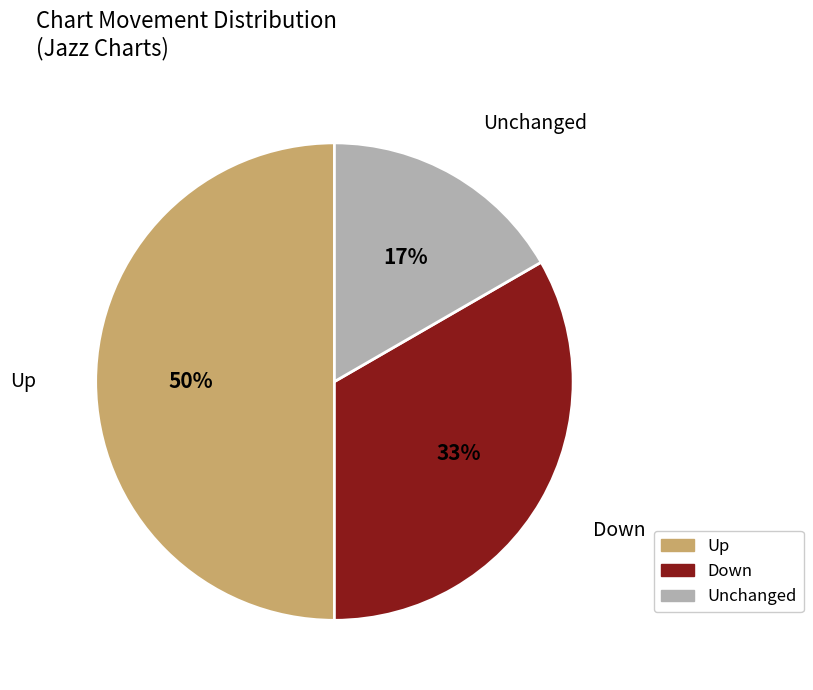

To the nearest percent, what portion does Up represent?

50%